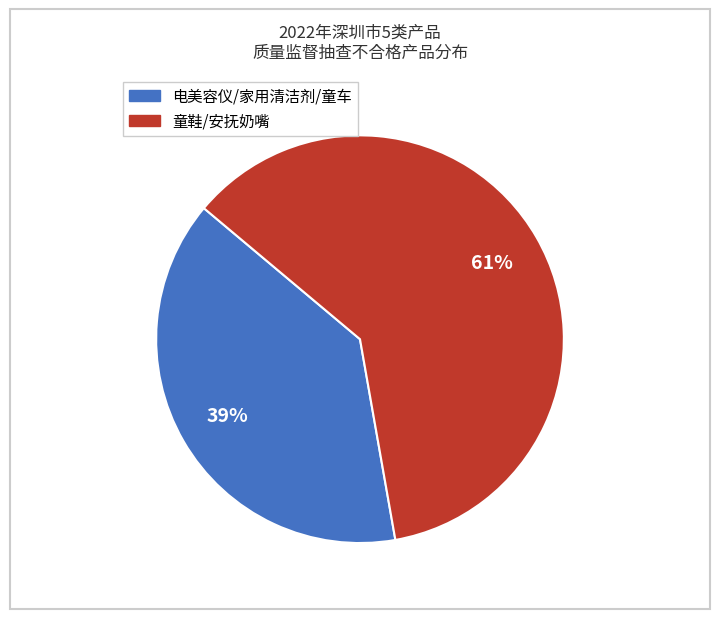

To the nearest percent, what is the average slice percentage?

50%